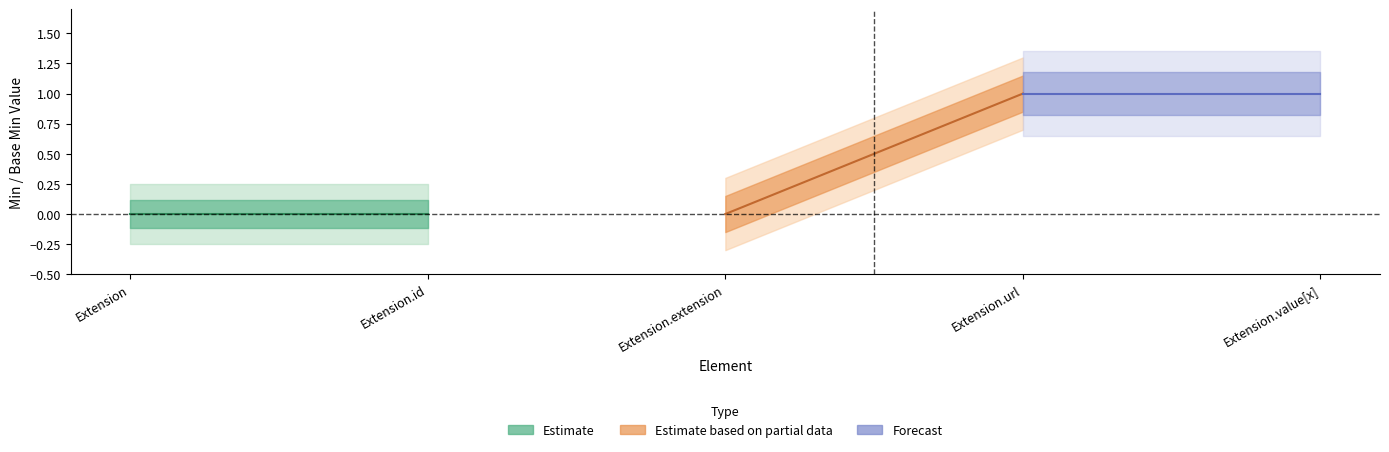

What position from the left is Extension.id?

2